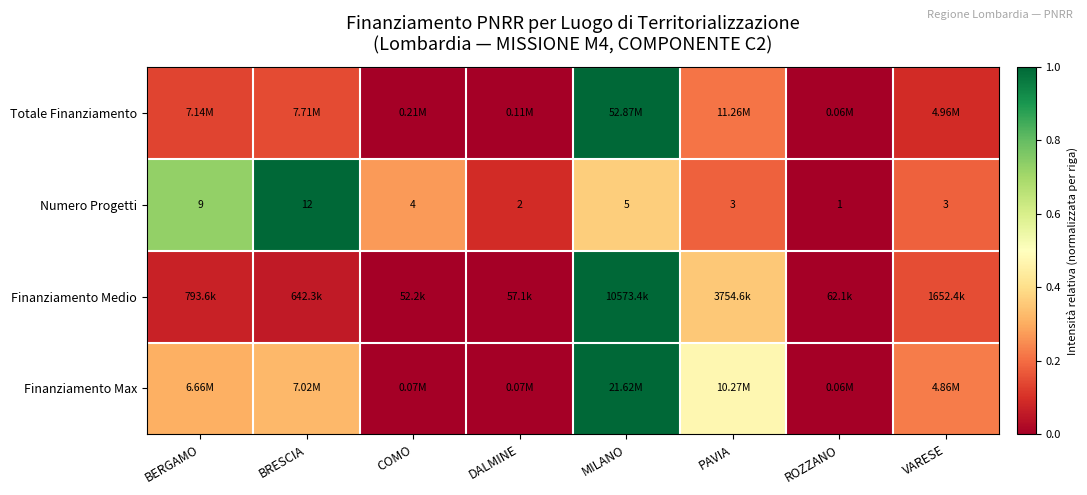

Which series has the largest range (max minus min)?

Totale Finanziamento